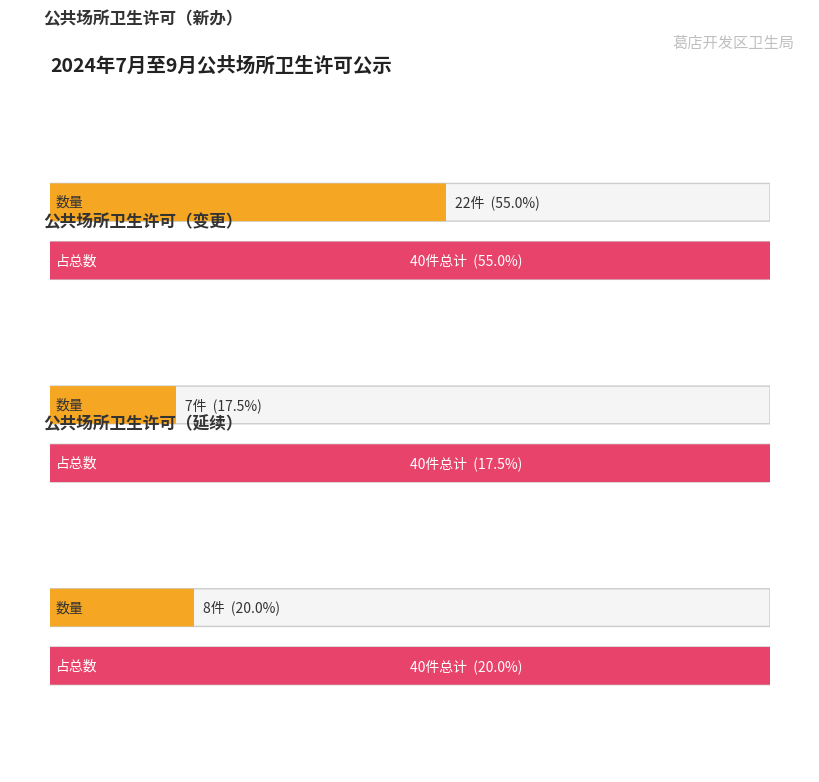

Is it true that 新办 equals 35 at 0?

False